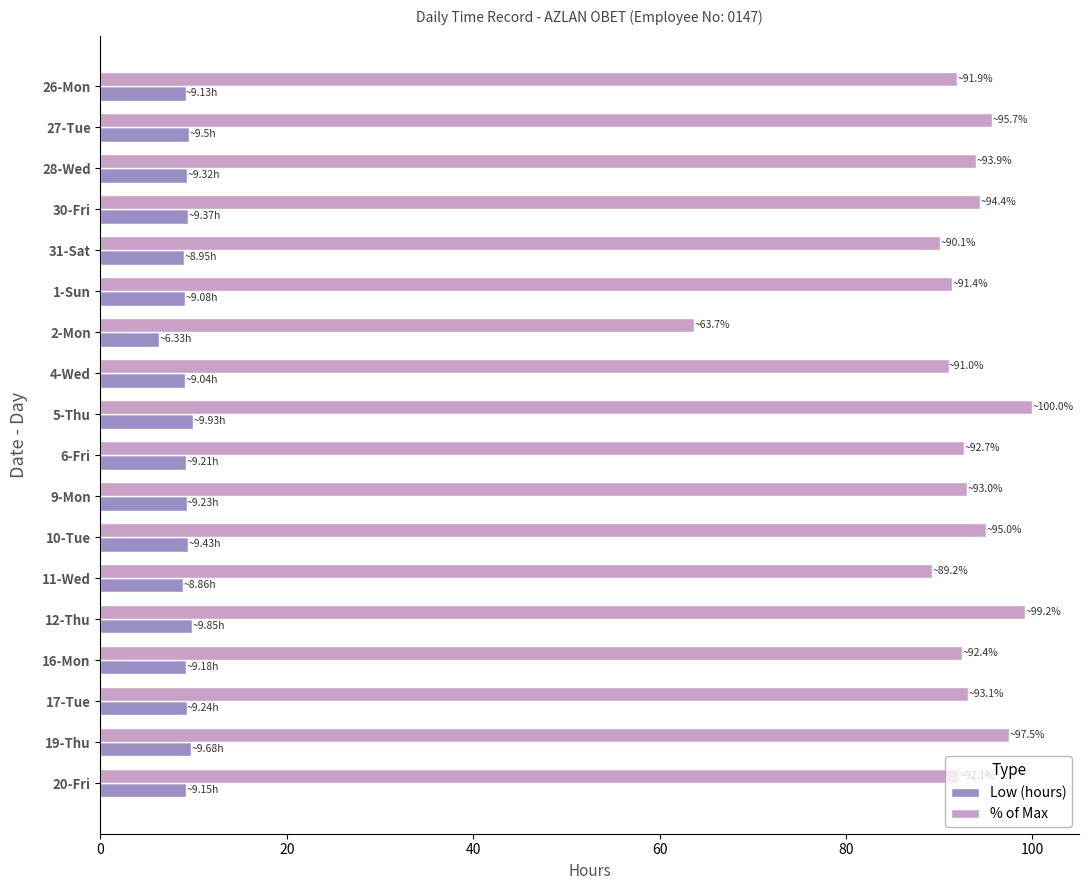

The Low (hours) series shows 9.1 at 26-Mon. True or false?

True